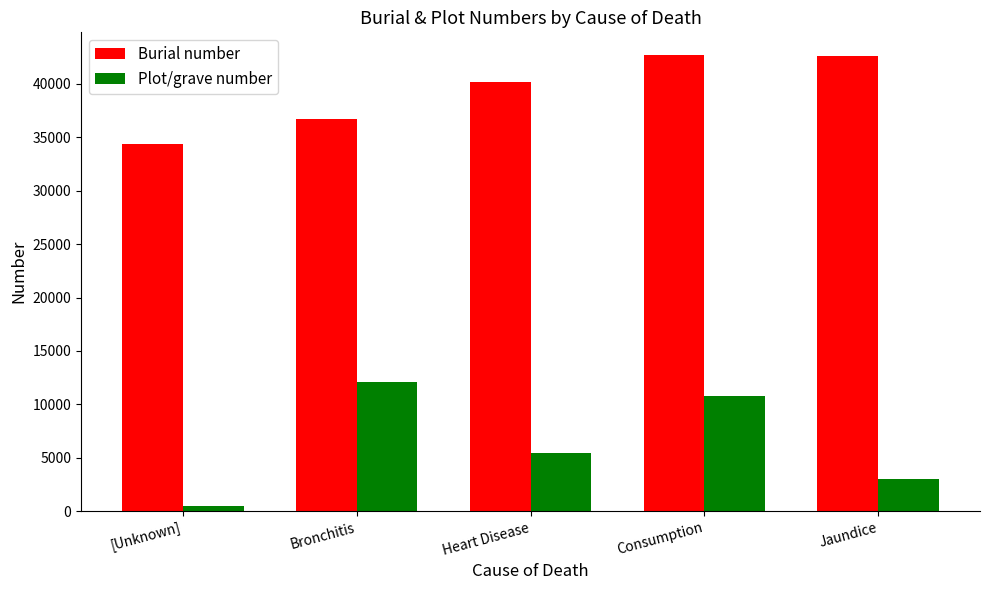

Which series changed the most between [Unknown] and Consumption?

Plot/grave number